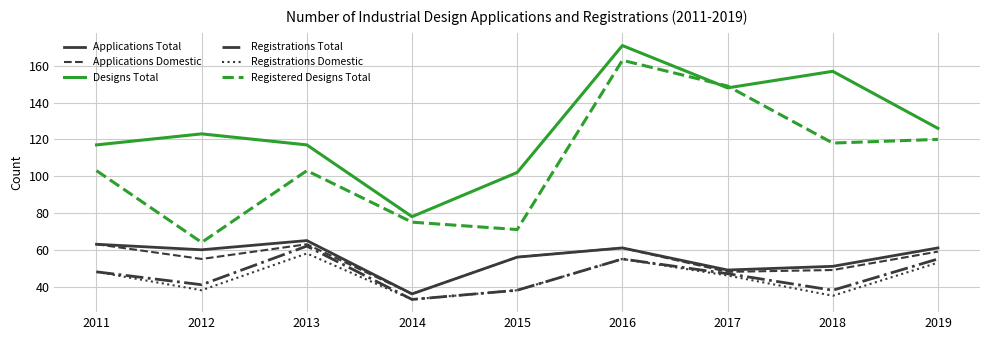

What is the smallest value displayed?

33